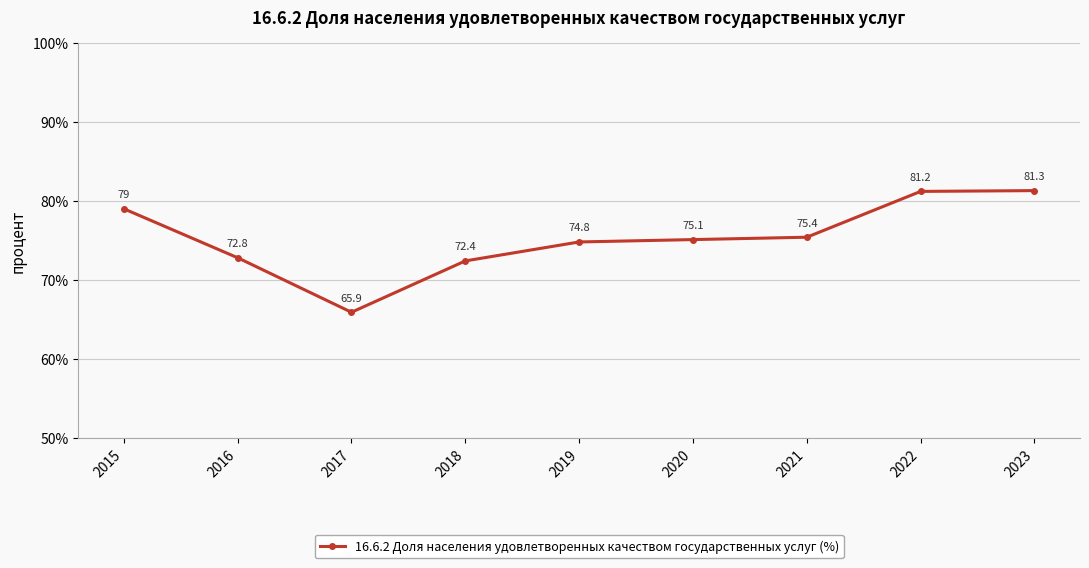

What is the sum of the values at 2016 and 2019?

147.6